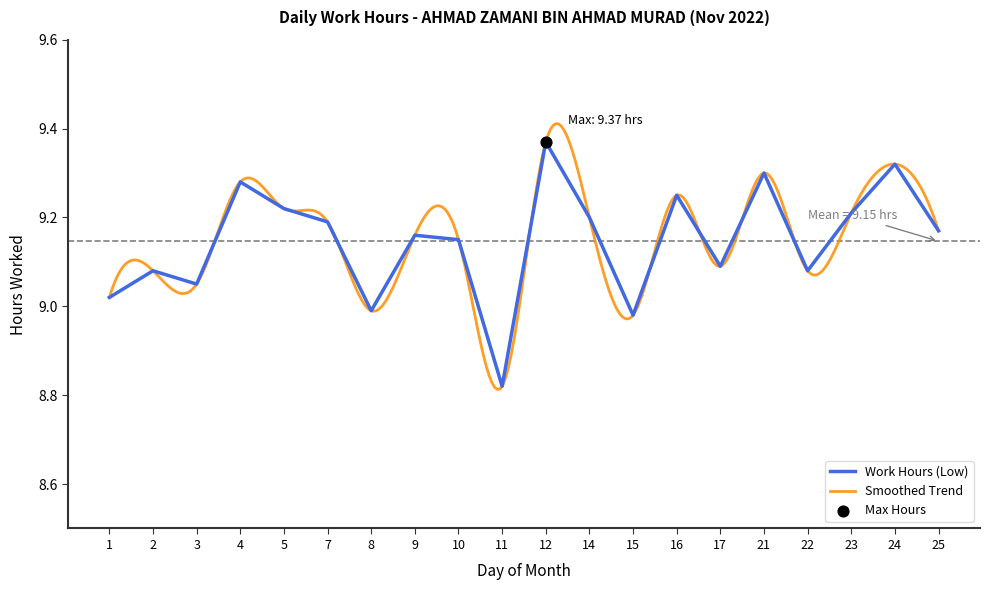

What is the change in value from 7 to 22?

-0.1